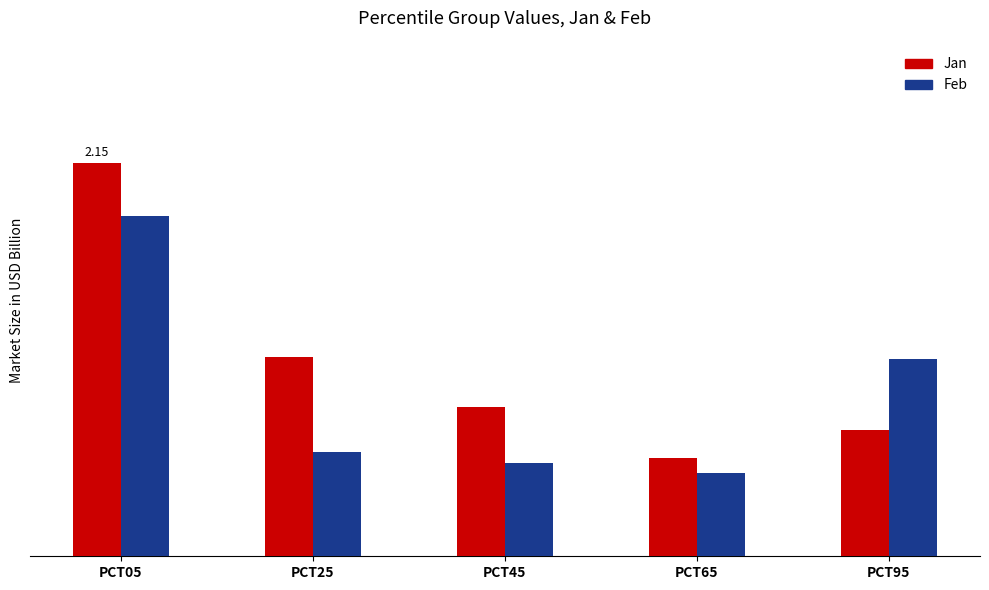

List the labels in order of Feb value, smallest first.

PCT65, PCT45, PCT25, PCT95, PCT05